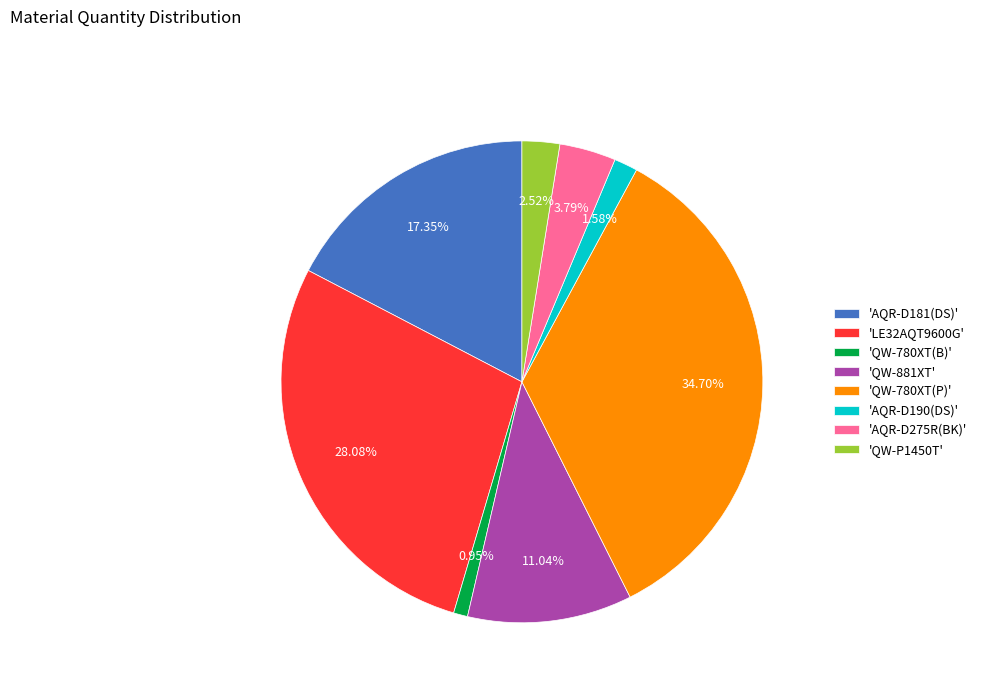

Do 'QW-780XT(P)' and 'AQR-D181(DS)' together represent more than half of the pie?

Yes